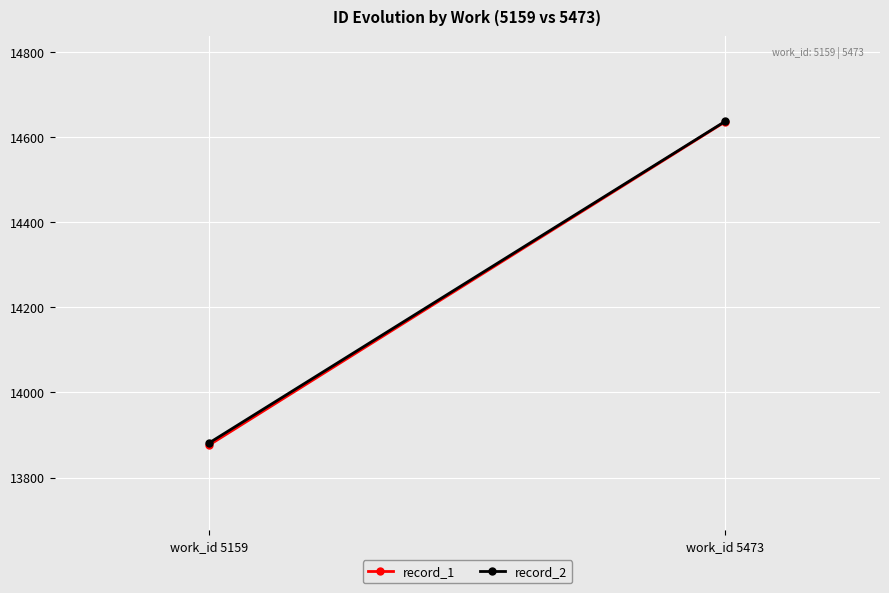

What is the maximum value for record_2?

14637